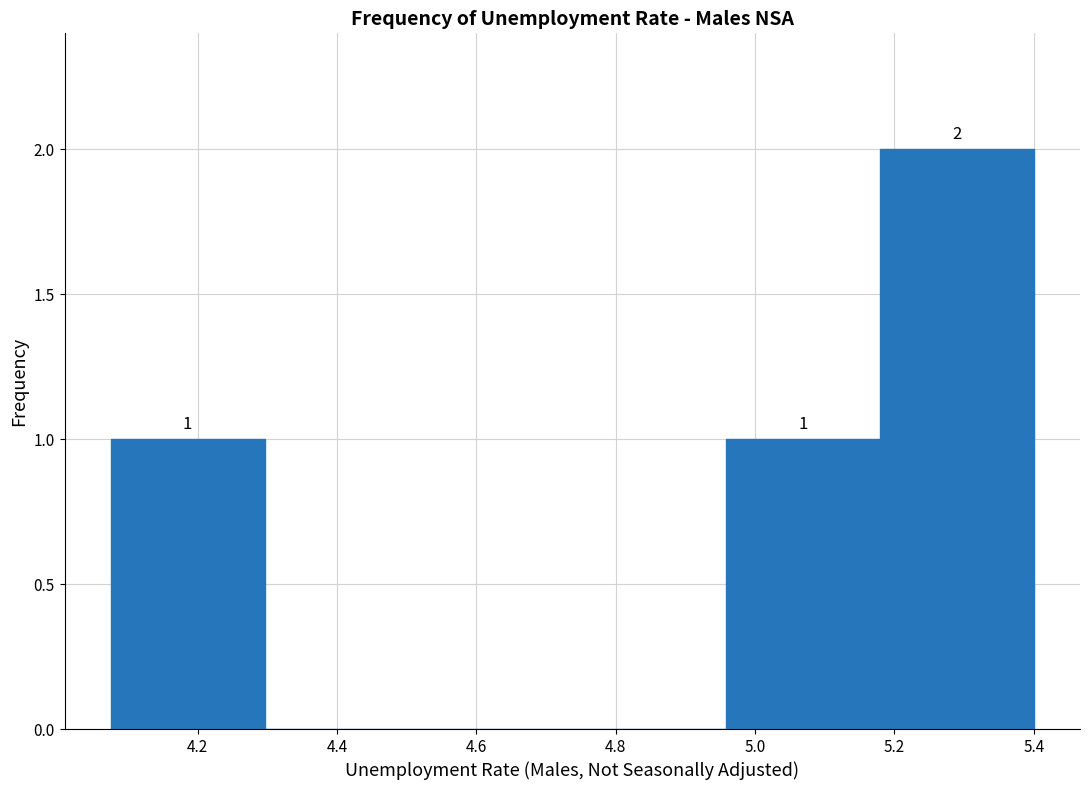

Which range on the x-axis has the tallest bar?

5.18 to 5.40